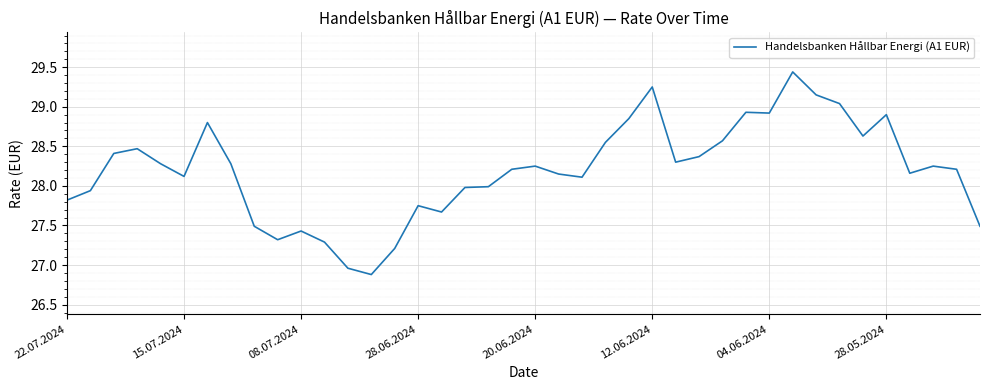

What is the minimum value shown in the chart?

26.9